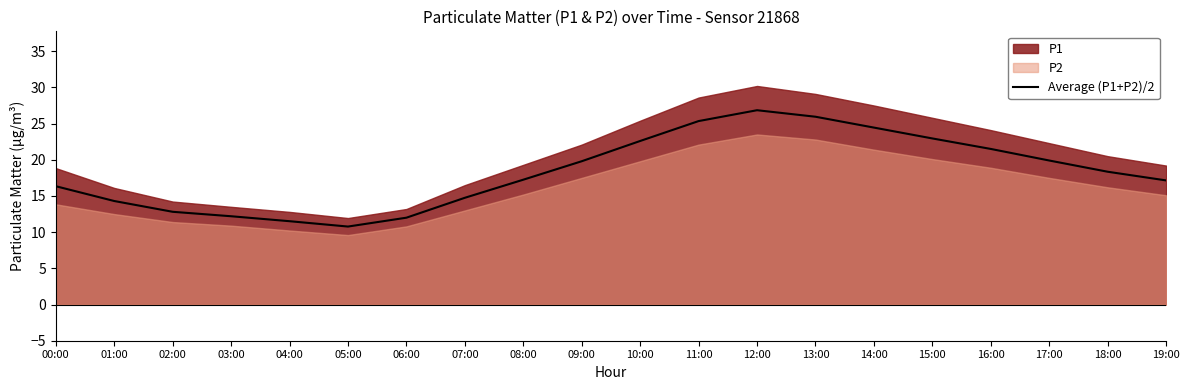

What is the maximum value for Average (P1+P2)/2?

26.9